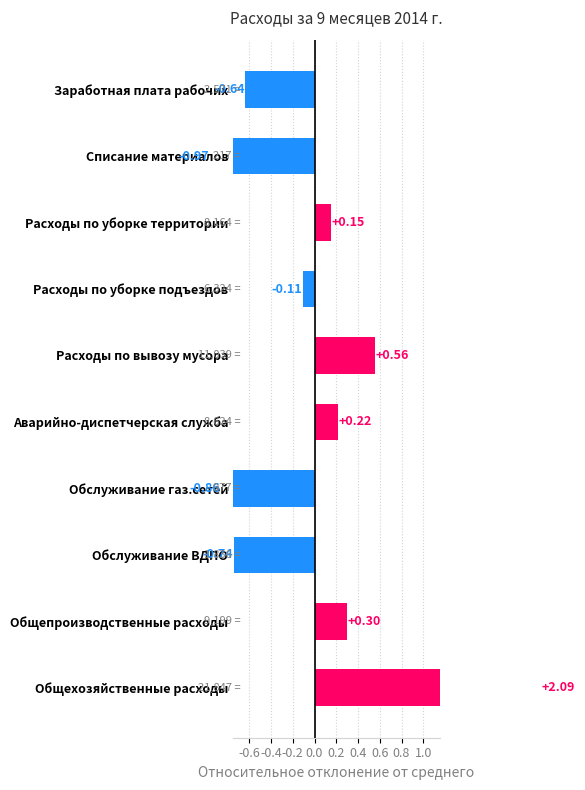

Are the bars grouped side by side (vs. stacked)?

No